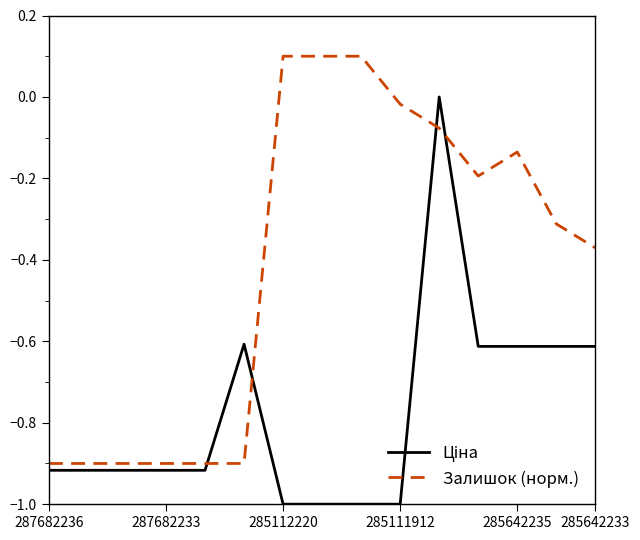

What is the smallest value displayed?

-1.0